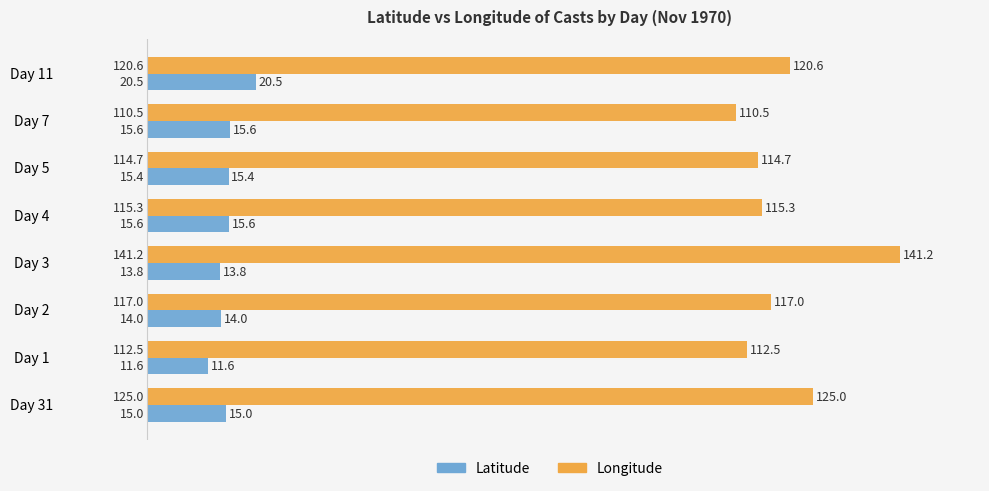

List the series in order of their peak value, lowest first.

Latitude, Longitude